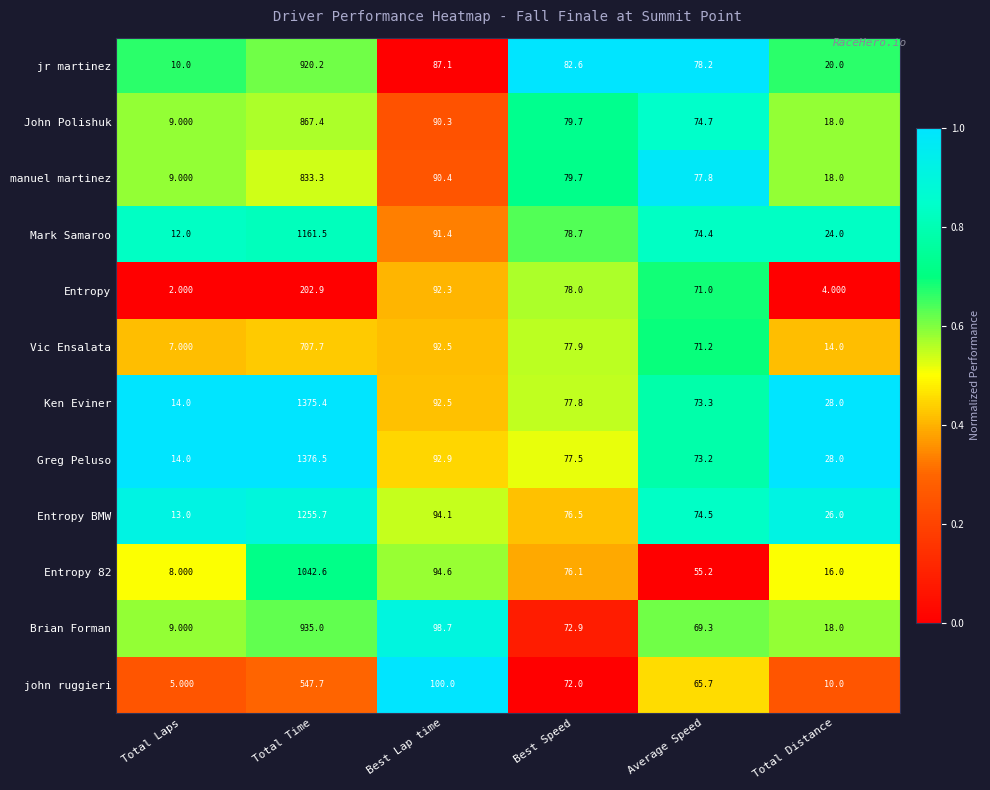

Which series has the widest spread of values?

Greg Peluso